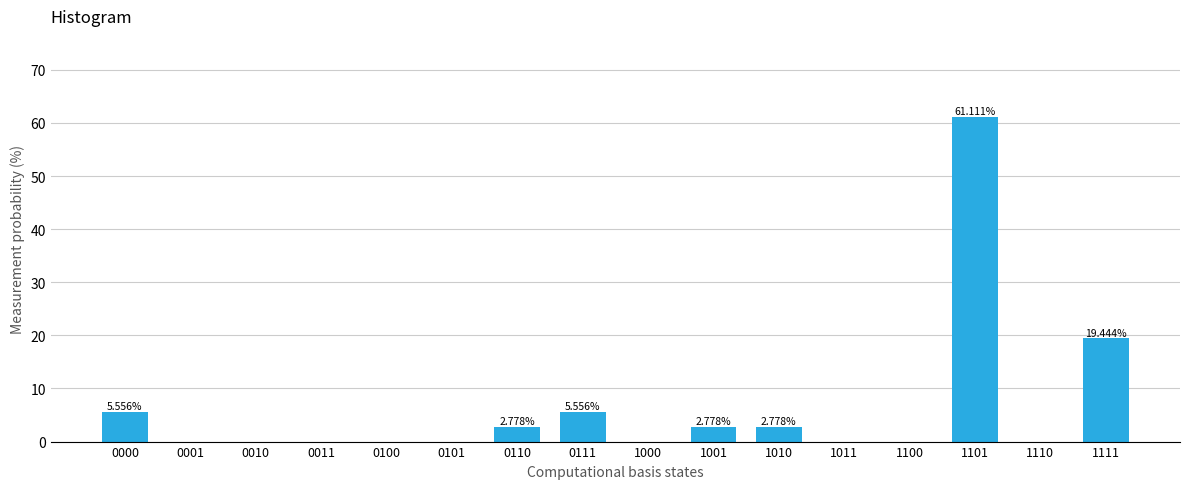

What is the change in value from 0001 to 1010?

+2.8